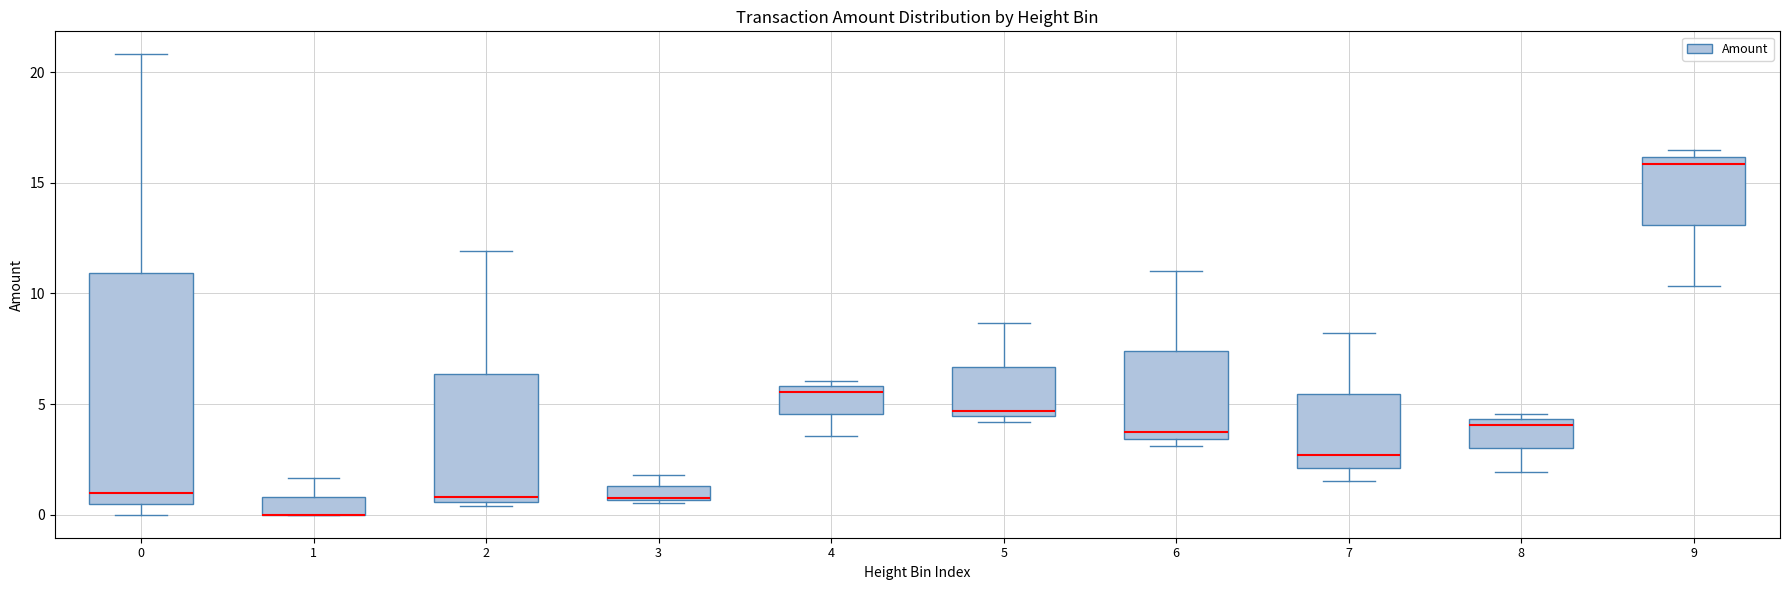

Comparing the boxes themselves (not the whiskers), which one is the tallest?

0